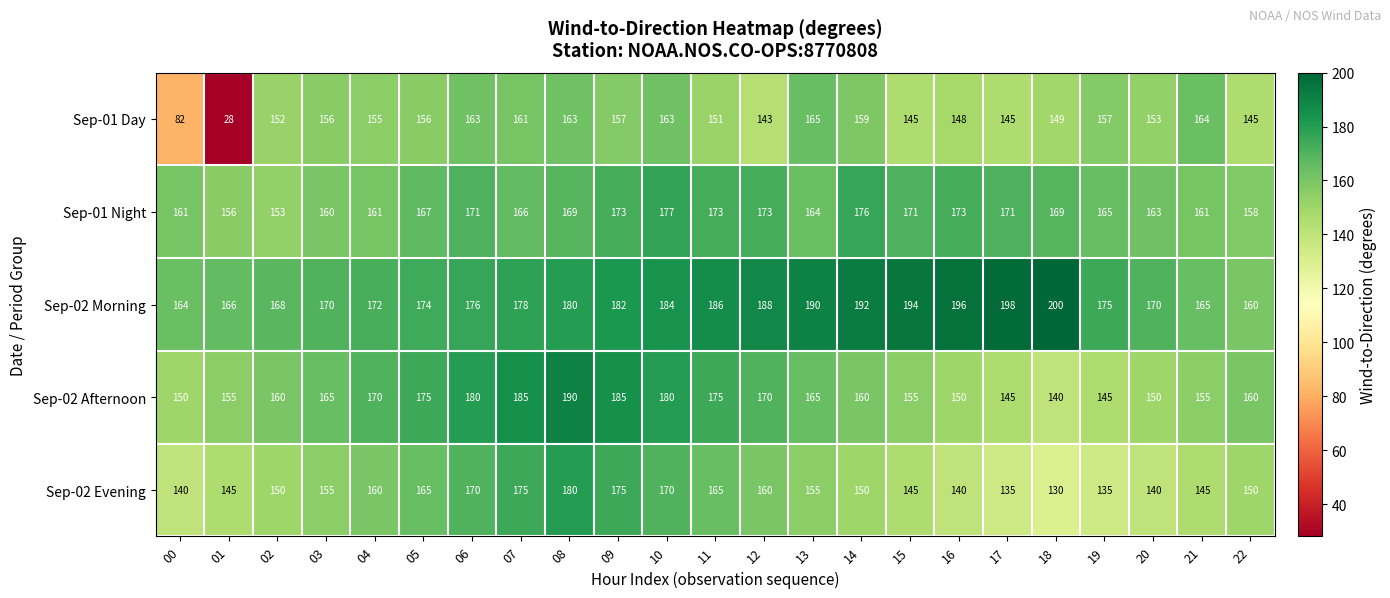

What is the difference between the maximum and minimum values in the Sep-02 Afternoon series?

50